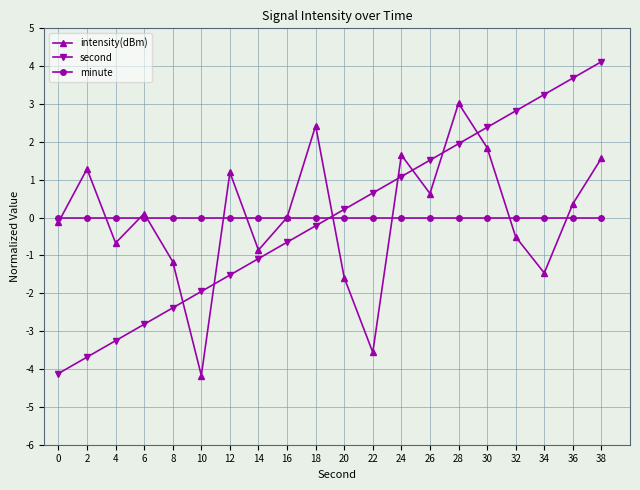

After their last crossing, which series has the higher values: intensity(dBm) or minute?

intensity(dBm)